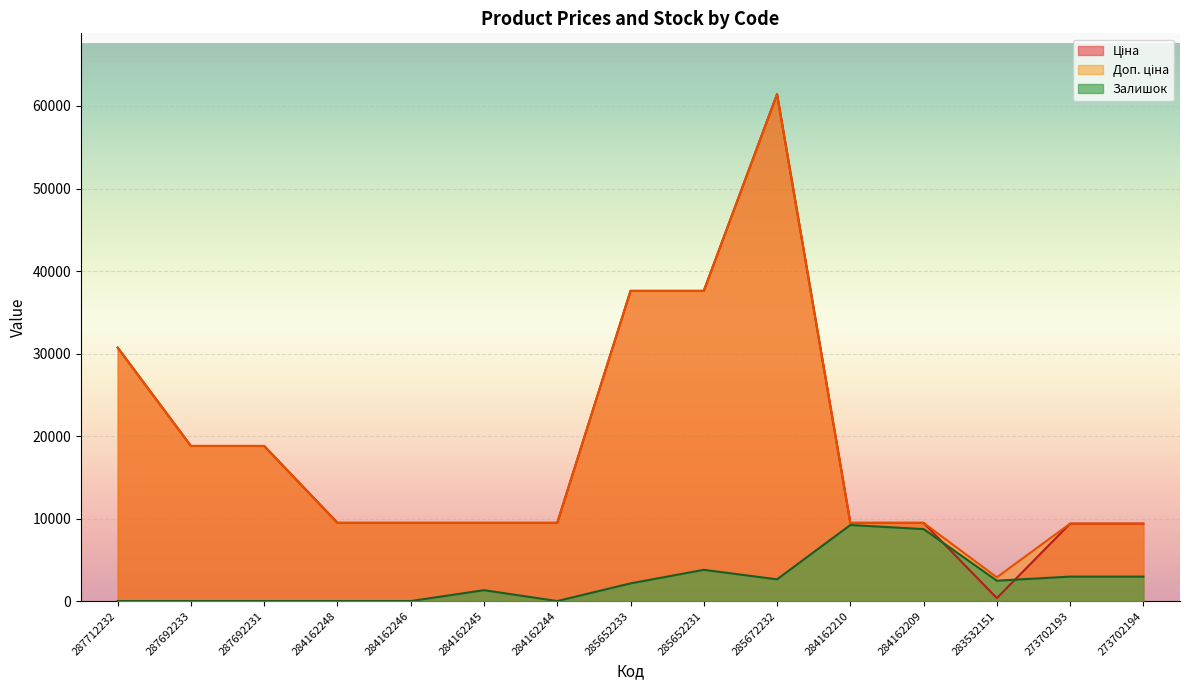

Reading left to right, what are all the values shown in this chart?

Ціна: 287712232=30717.1	287692233=18796.8	287692231=18796.8	284162248=9480.1	284162246=9480.1	284162245=9480.1	284162244=9480.1	285652233=37593.6	285652231=37593.6	285672232=61434.3	284162210=9480.1	284162209=9480.1	283532151=359.9	273702193=9384.0	273702194=9384.0
Доп. ціна: 287712232=30717.1	287692233=18796.8	287692231=18796.8	284162248=9480.1	284162246=9480.1	284162245=9480.1	284162244=9480.1	285652233=37593.6	285652231=37593.6	285672232=61434.3	284162210=9480.1	284162209=9480.1	283532151=2878.8	273702193=9384.0	273702194=9384.0
Залишок: 287712232=0.0	287692233=0.0	287692231=0.0	284162248=0.0	284162246=0.0	284162245=1316.4	284162244=0.0	285652233=2139.2	285652231=3784.8	285672232=2632.9	284162210=9215.1	284162209=8721.5	283532151=2468.3	273702193=2962.0	273702194=2962.0